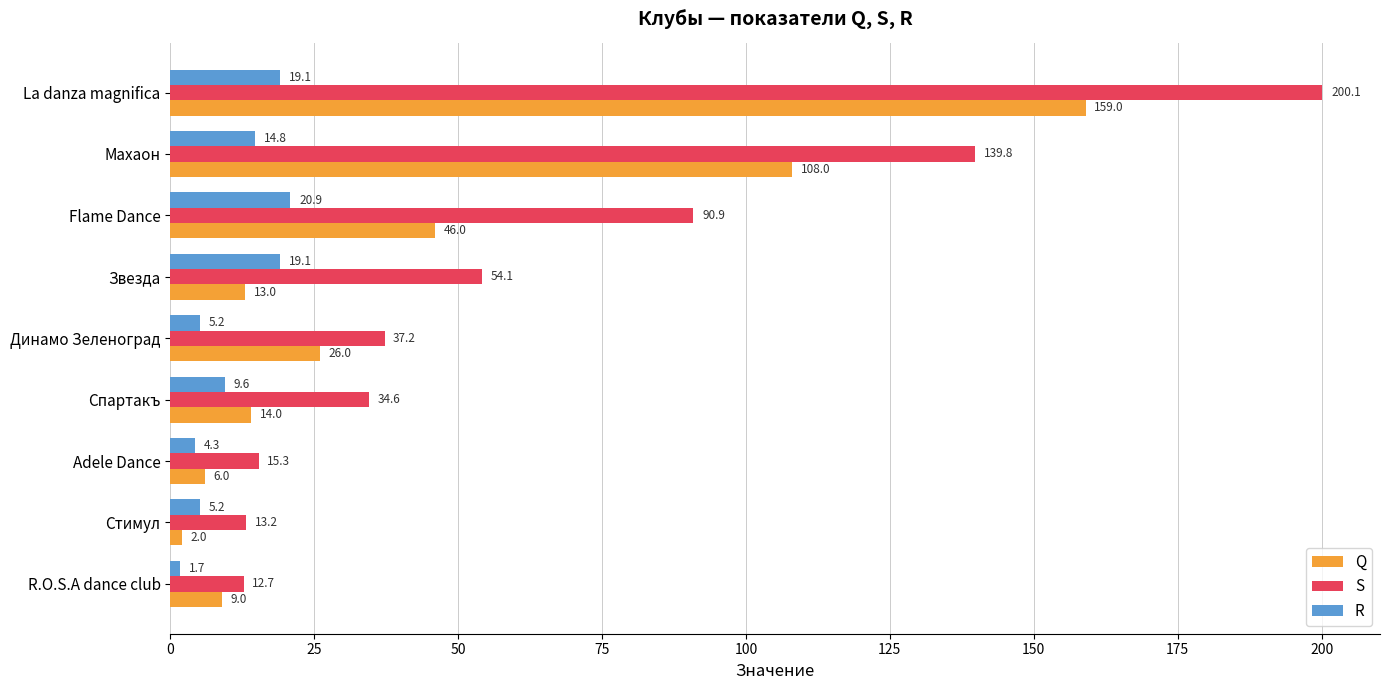

What is the maximum value for Q?

159.0